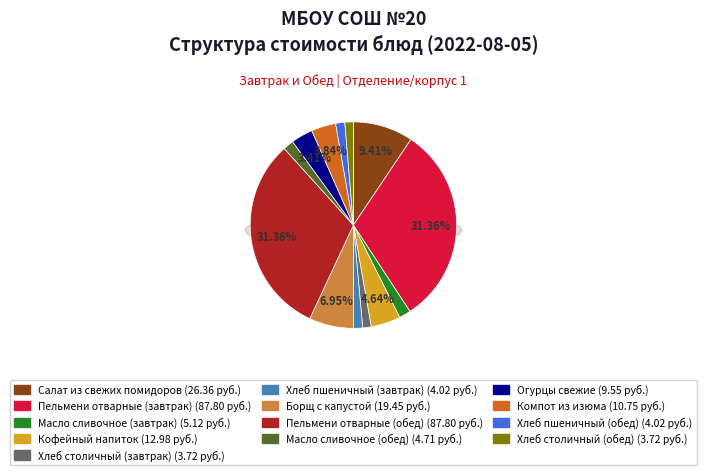

To the nearest percent, what portion does Компот из изюма represent?

4%